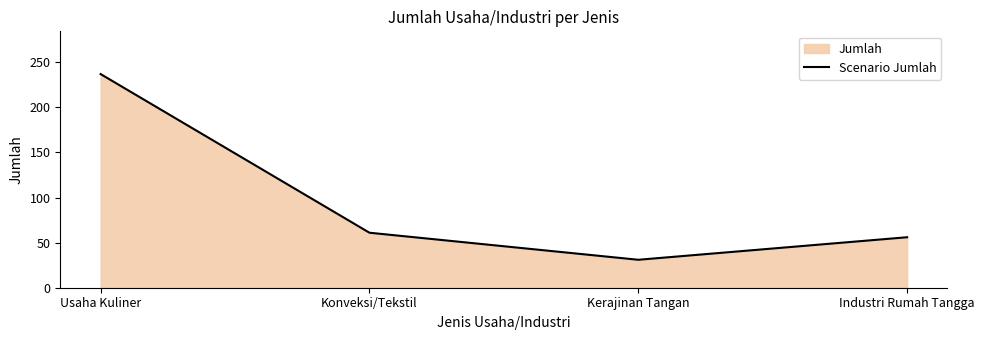

What is the approximate value at Usaha Kuliner?

237